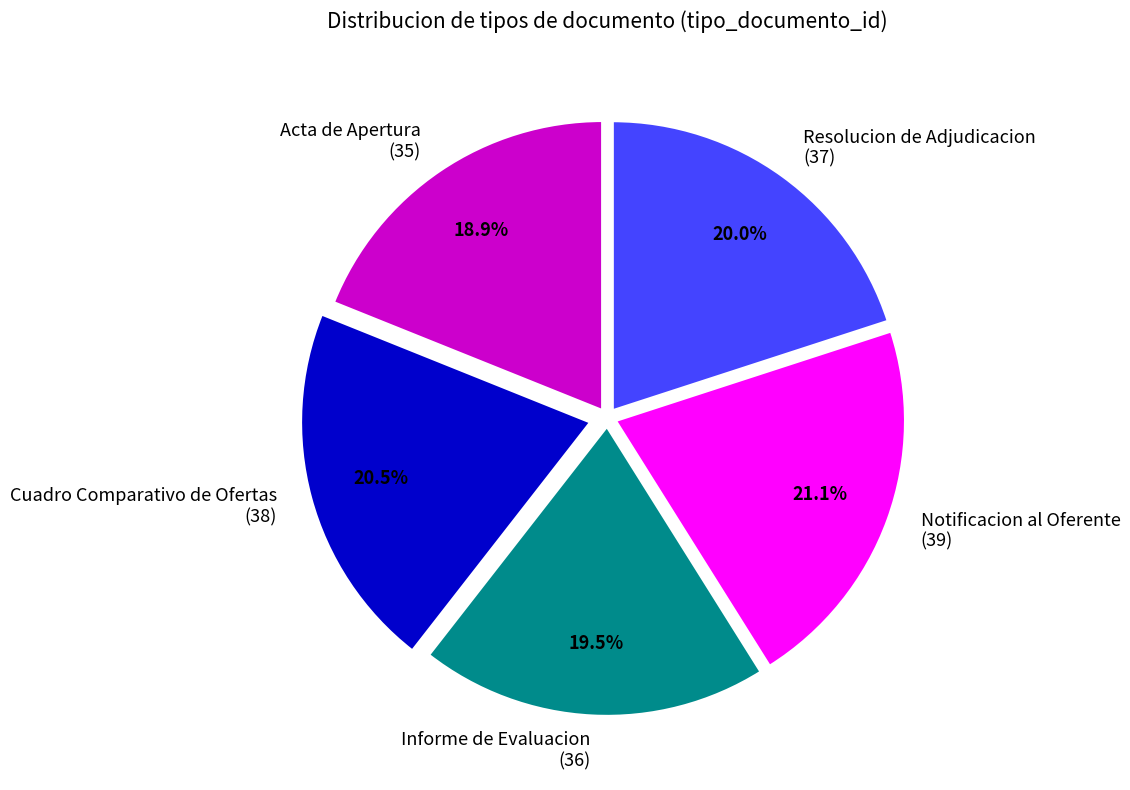

Rank the categories by value from lowest to highest.

Acta de Apertura, Informe de Evaluacion, Resolucion de Adjudicacion, Cuadro Comparativo de Ofertas, Notificacion al Oferente